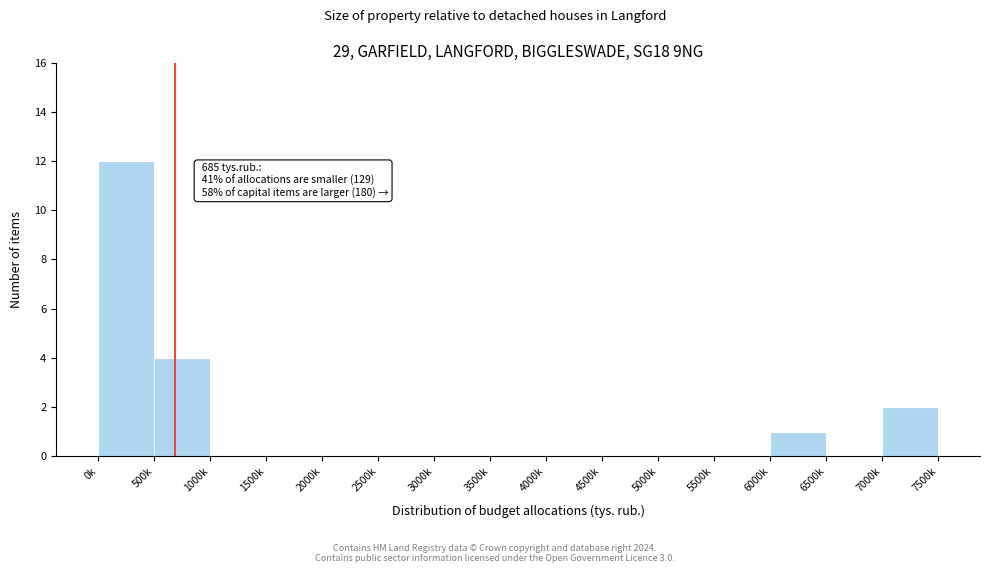

Reading left to right, what are all the values shown in this chart?

0k=12	500k=4	1000k=0	1500k=0	2000k=0	2500k=0	3000k=0	3500k=0	4000k=0	4500k=0	5000k=0	5500k=0	6000k=1	6500k=0	7000k=2